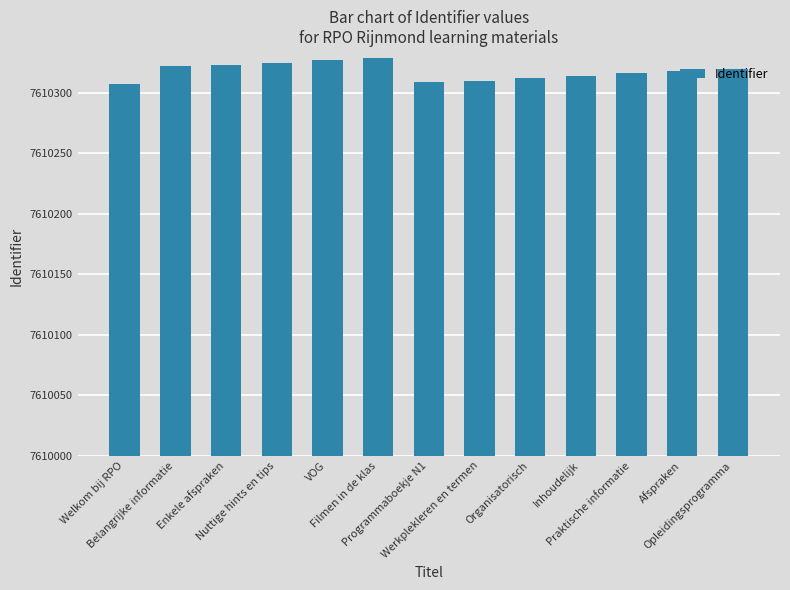

What is the value of the 9th bar from the left?

7610312